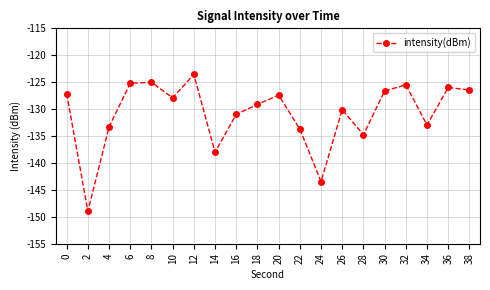

What is the smallest value displayed?

-149.0